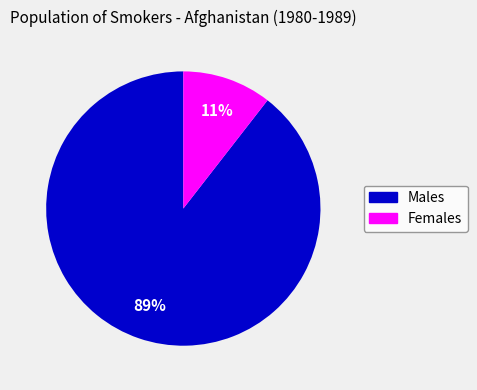

To the nearest percent, what is the average slice percentage?

50%